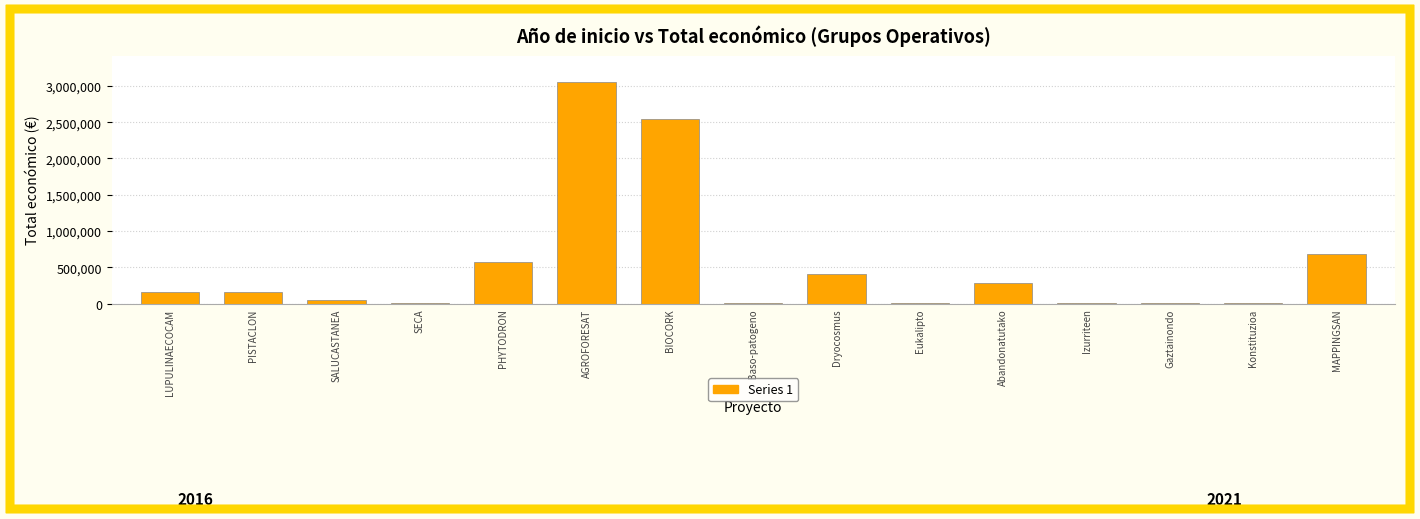

What is the maximum value shown in the chart?

3051573